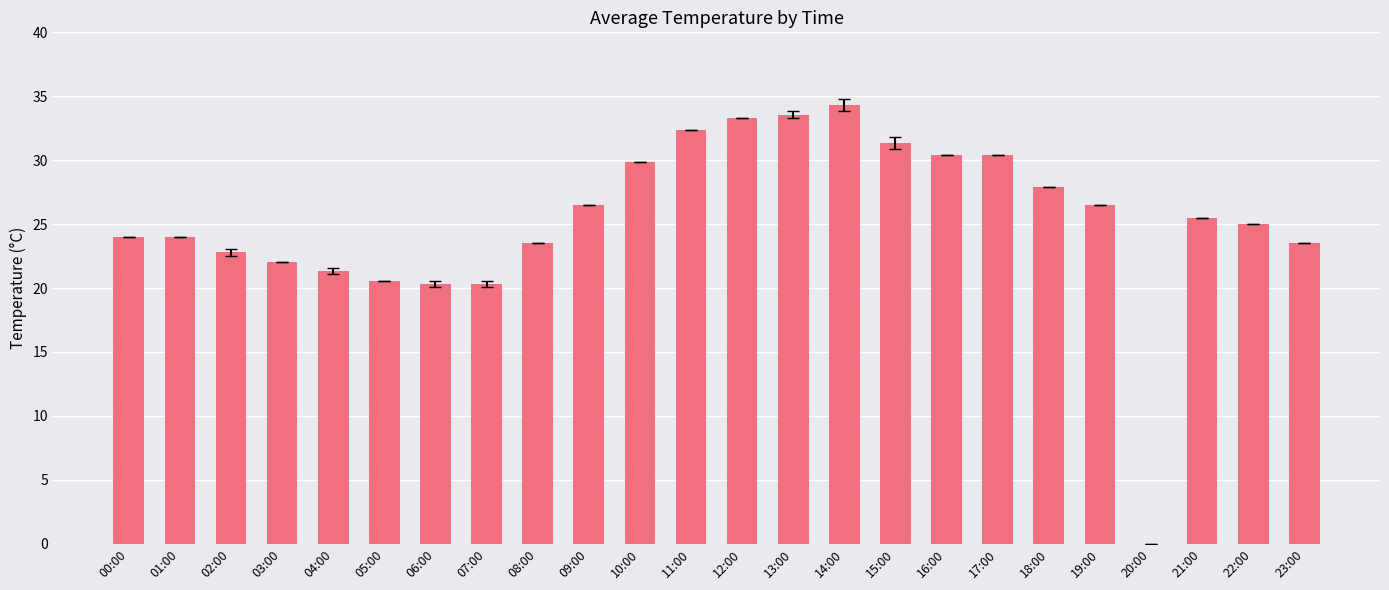

Reading left to right, what are all the values shown in this chart?

24.0	24.0	22.8	22.1	21.3	20.6	20.3	20.3	23.5	26.5	29.9	32.3	33.3	33.6	34.3	31.4	30.4	30.4	27.9	26.5	0.0	25.5	25.0	23.5